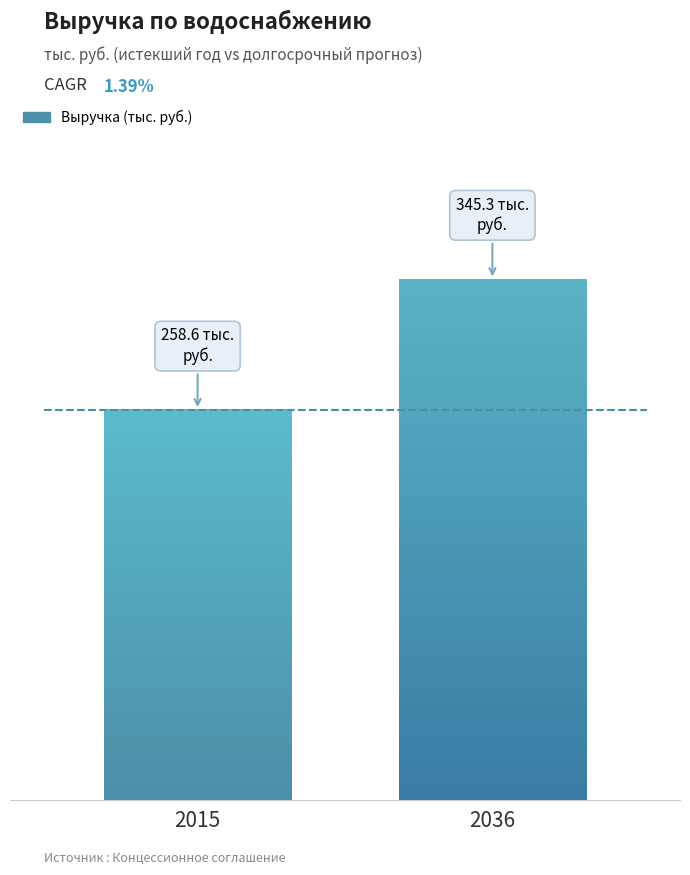

Reading left to right, transcribe all the data shown in this chart.

2015=258649.7	2036=345336.8